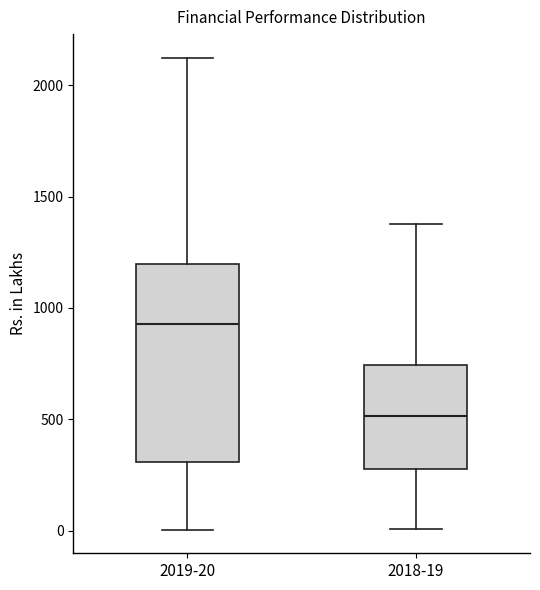

Reading left to right, read every box against the y-axis: the position of its median line, the range the box covers, and the ends of its whiskers. The values are not printed on the chart, so give them approximately, as read against the axis.

2019-20: median 950, box 300 to 1200, whiskers 0 to 2100
2018-19: median 500, box 300 to 750, whiskers 0 to 1400